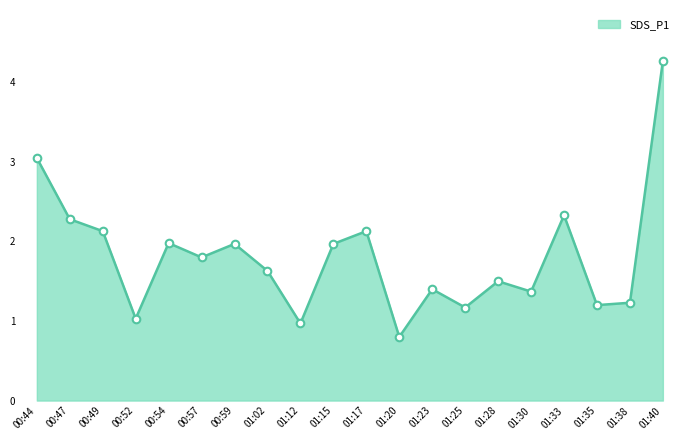

Which series has the largest total across all categories?

SDS_P1_line